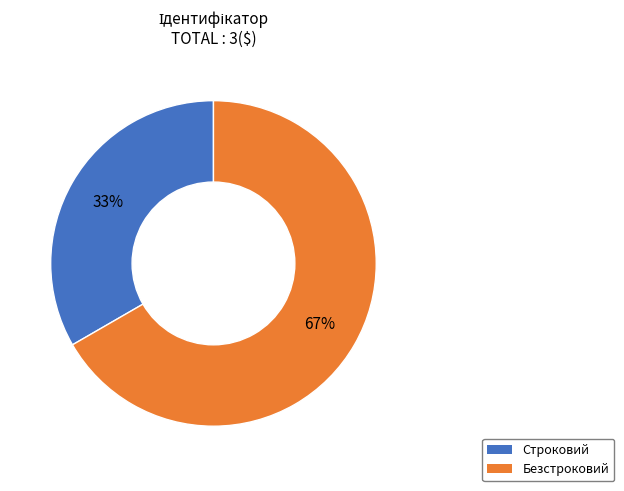

The Безстроковий slice represents 61% of the pie. True or false?

False